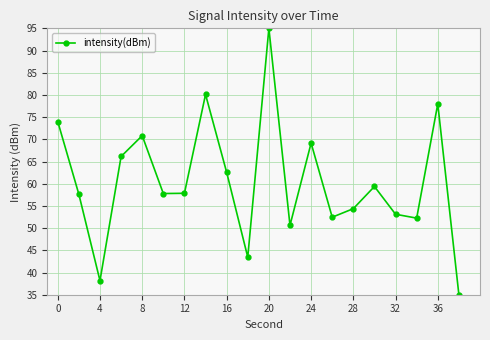

What is the minimum value shown in the chart?

35.0